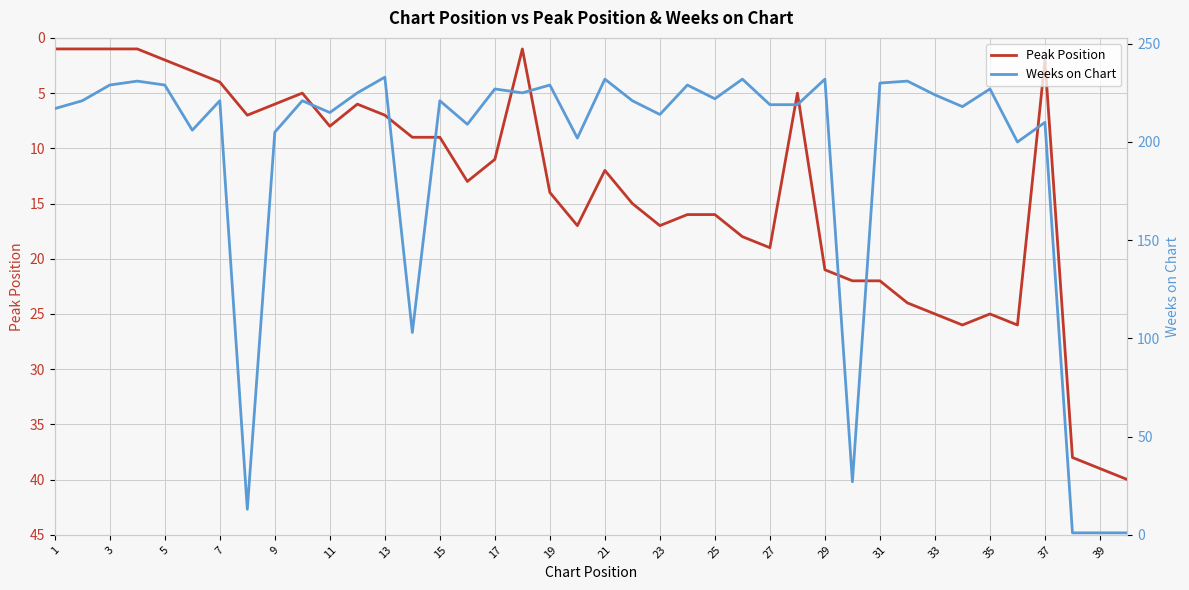

Reading right to left, transcribe all the data shown in this chart.

Peak Position: 40	39	38	2	26	25	26	25	24	22	22	21	5	19	18	16	16	17	15	12	17	14	1	11	13	9	9	7	6	8	5	6	7	4	3	2	1	1	1	1
Weeks on Chart: 1	1	1	210	200	227	218	224	231	230	27	232	219	219	232	222	229	214	221	232	202	229	225	227	209	221	103	233	225	215	221	205	13	221	206	229	231	229	221	217